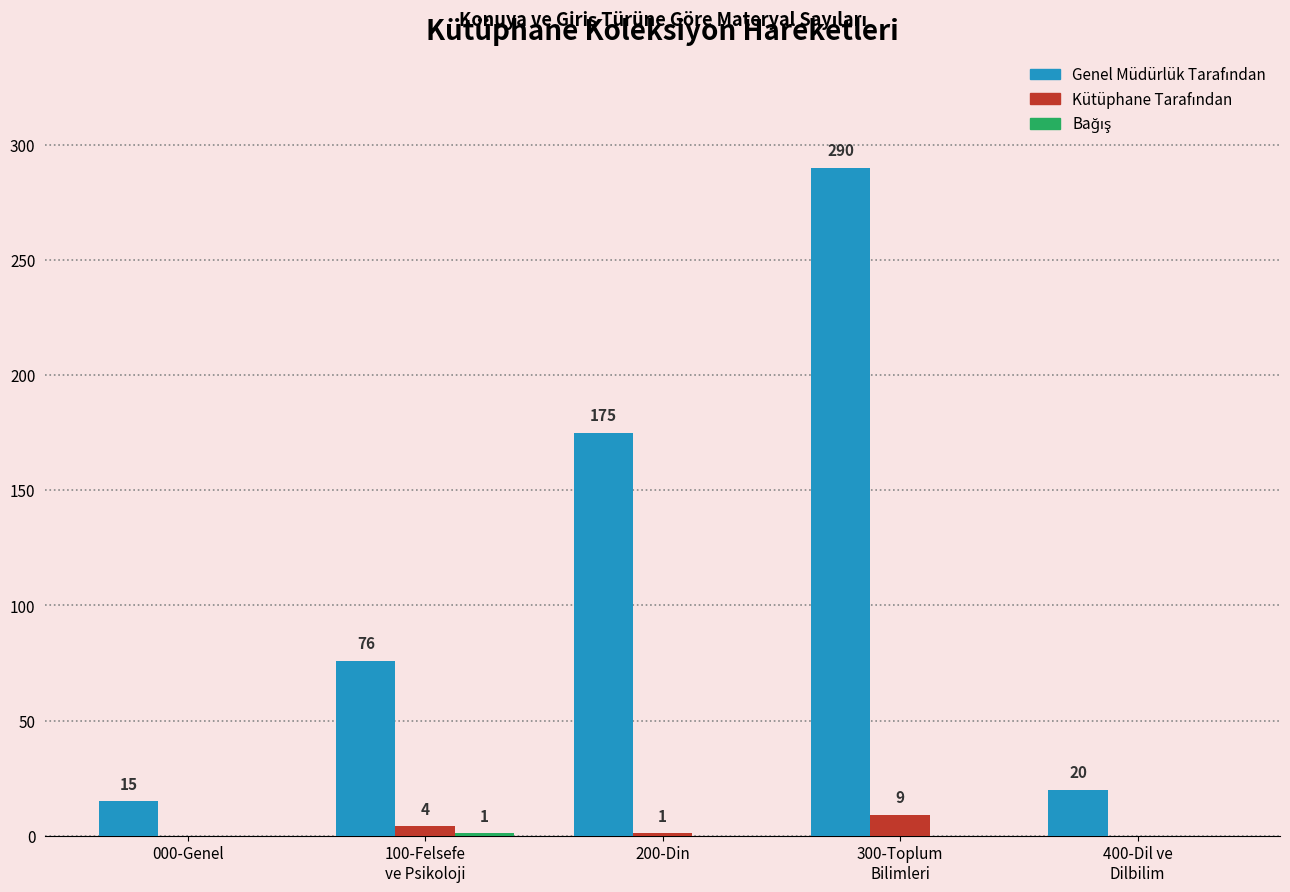

What is the maximum value shown in the chart?

290